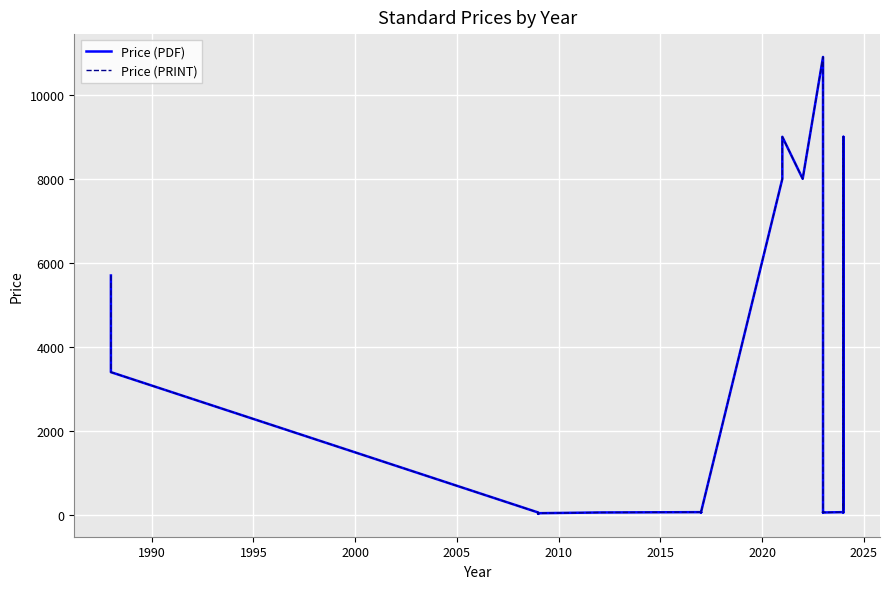

What is the difference between the second highest and second lowest values in the Price (PRINT) series?

8956.3